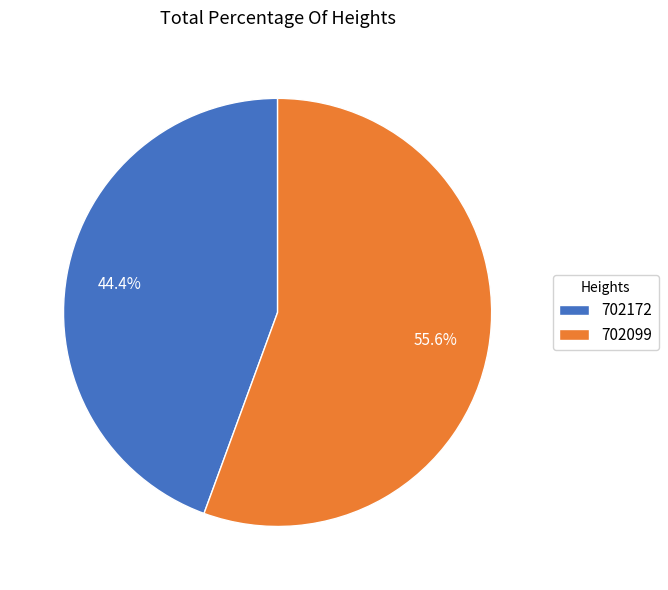

How much of the chart is everything except 702099?

44.4%